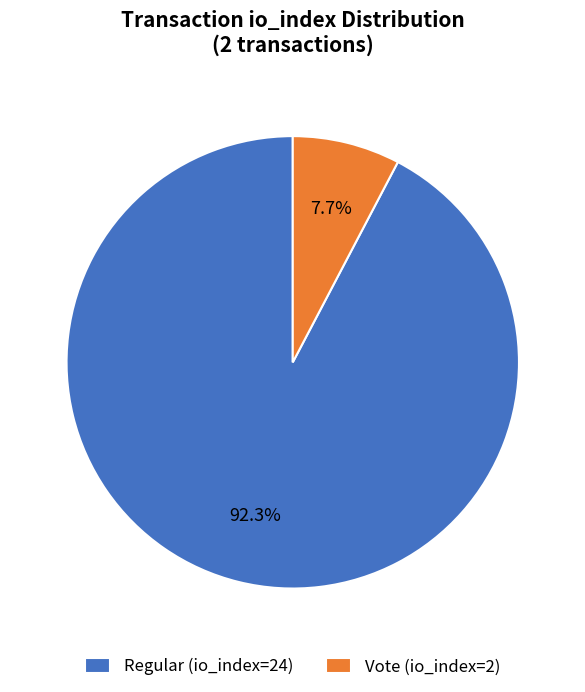

Which has a higher value, Vote (io_index=2) or Regular (io_index=24)?

Regular (io_index=24)